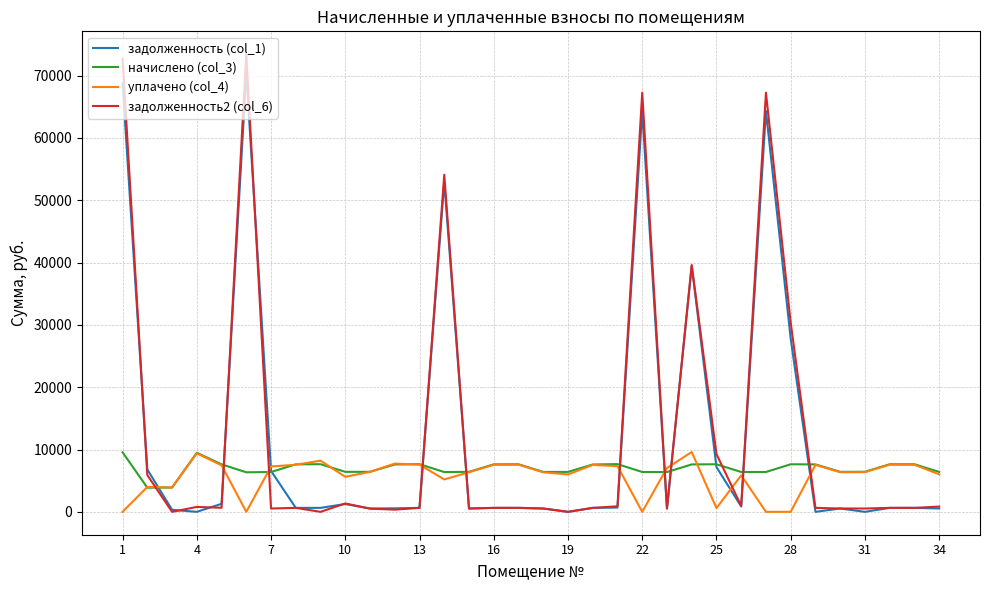

Which series has the widest spread of values?

задолженность2 (col_6)